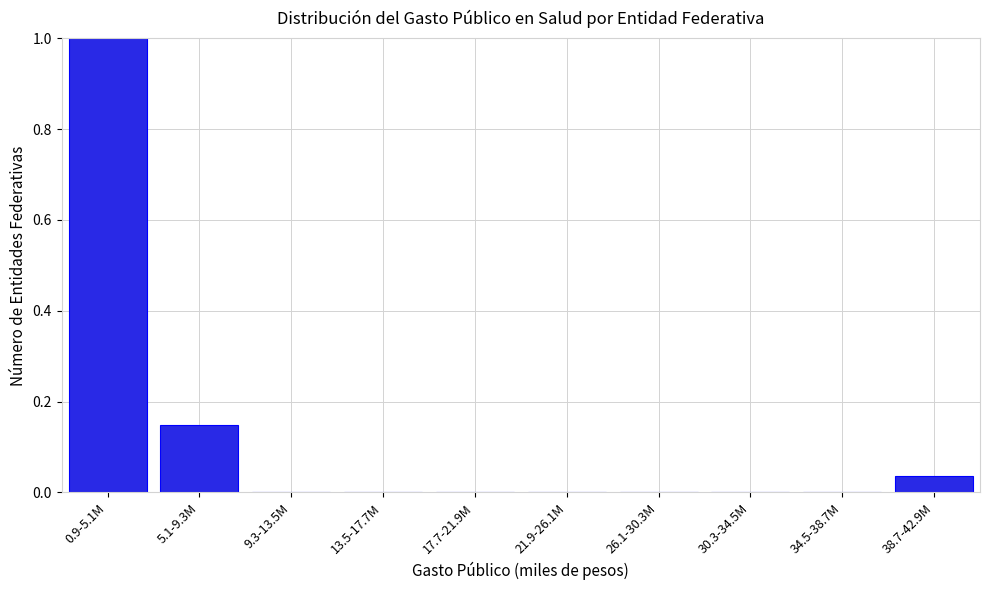

The chart shows a value of 0.0 at 13.5-17.7M. True or false?

True